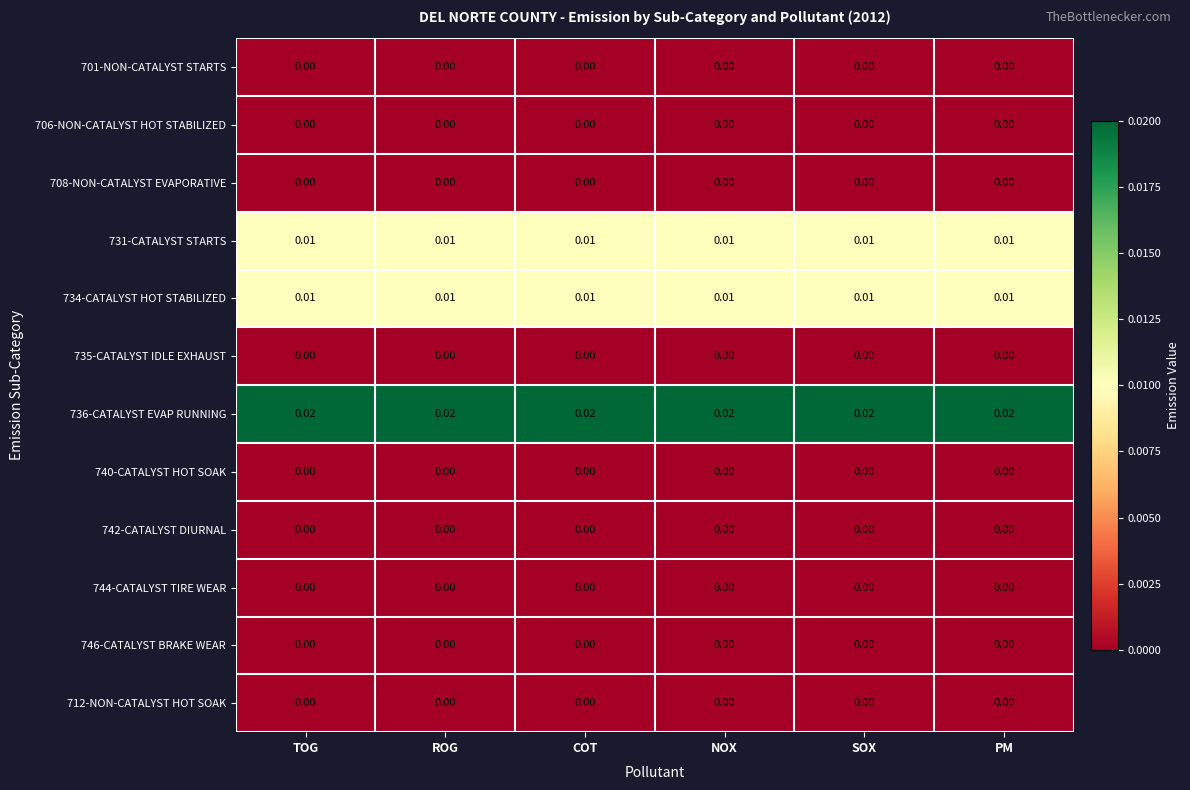

Between PM and SOX, which is larger?

PM